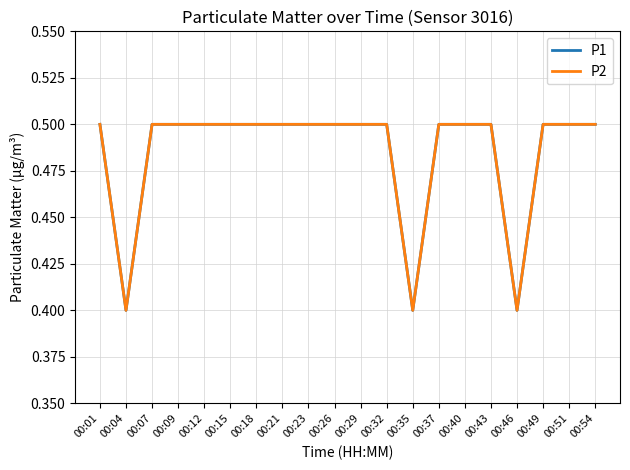

Count the P1 values in the range 0 to 1.

20